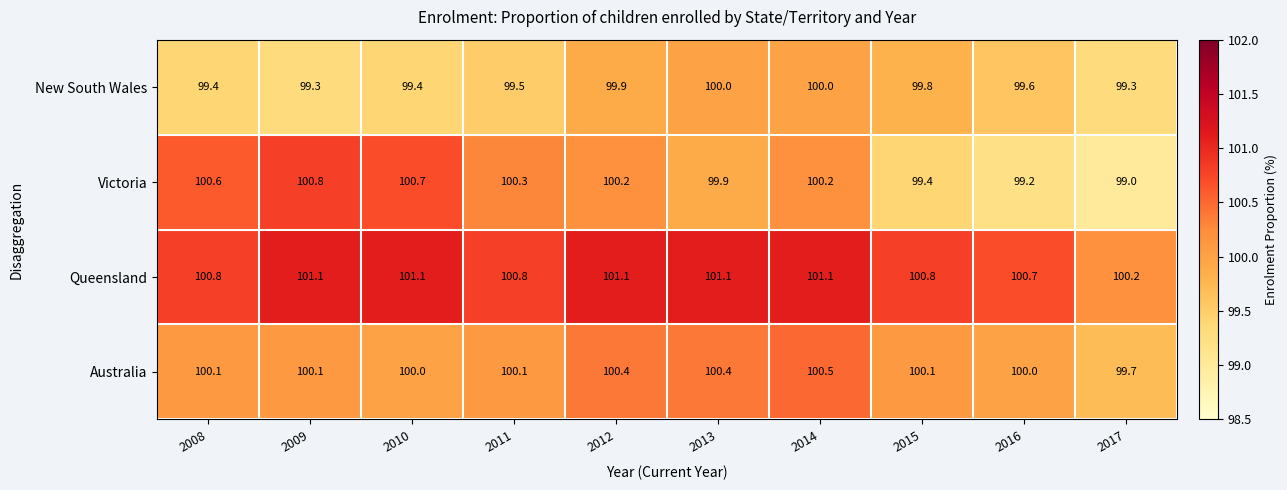

At which label does Australia first exceed 100?

2008